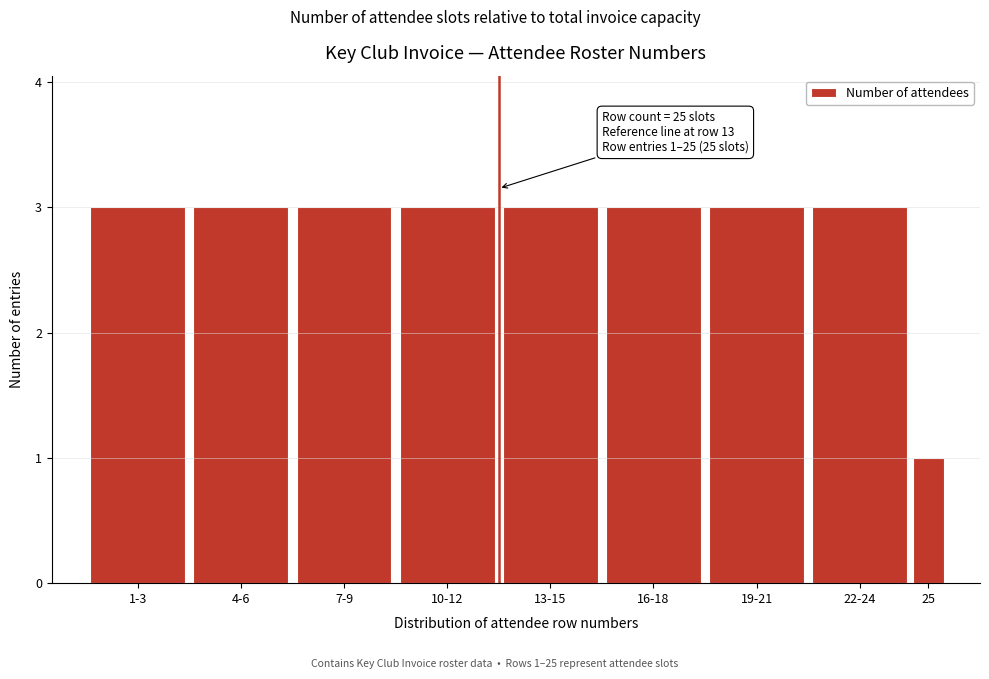

Reading right to left, what are all the values shown in this chart?

25=1	22-24=3	19-21=3	16-18=3	13-15=3	10-12=3	7-9=3	4-6=3	1-3=3